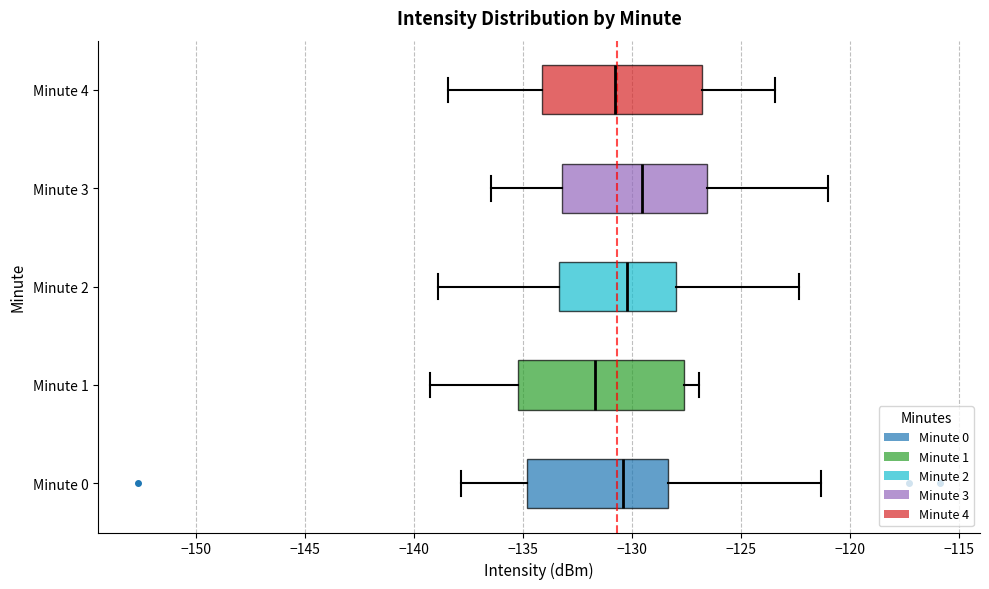

Which box has the furthest to the left median line?

Minute 1